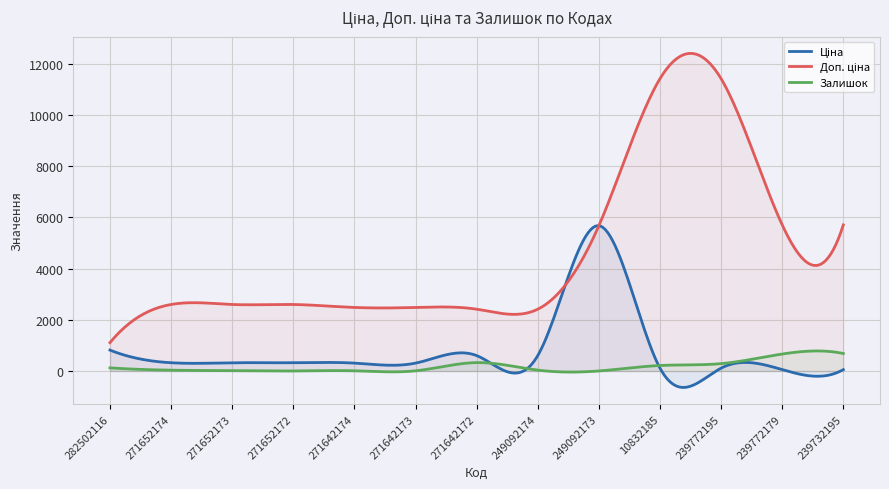

True or false: Ціна and Доп. ціна cross at least once.

False